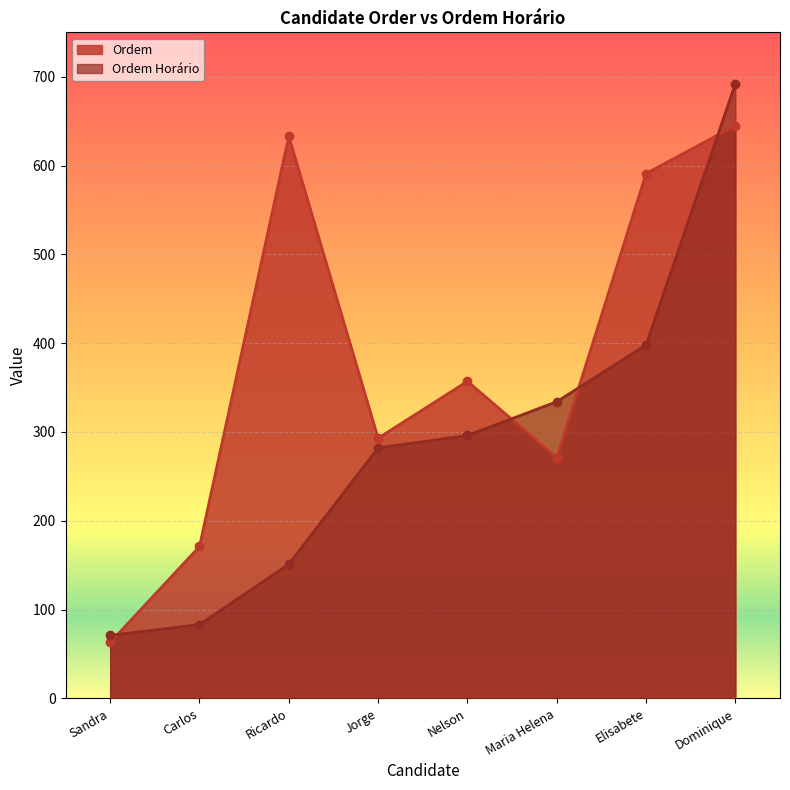

Reading right to left, transcribe all the data shown in this chart.

Ordem: Dominique=645	Elisabete=591	Maria Helena=271	Nelson=357	Jorge=293	Ricardo=633	Carlos=171	Sandra=63
Ordem Horário: Dominique=692	Elisabete=398	Maria Helena=334	Nelson=296	Jorge=282	Ricardo=151	Carlos=83	Sandra=71